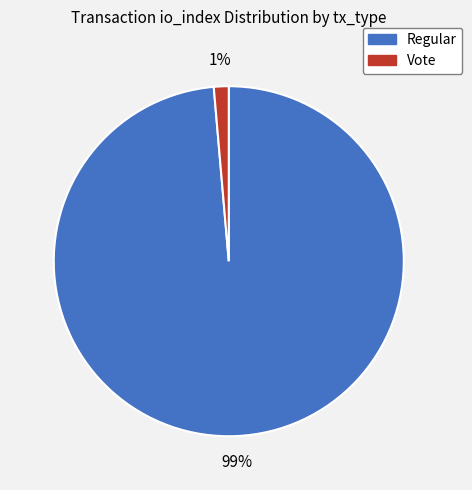

To the nearest percent, what is the average slice percentage?

50%